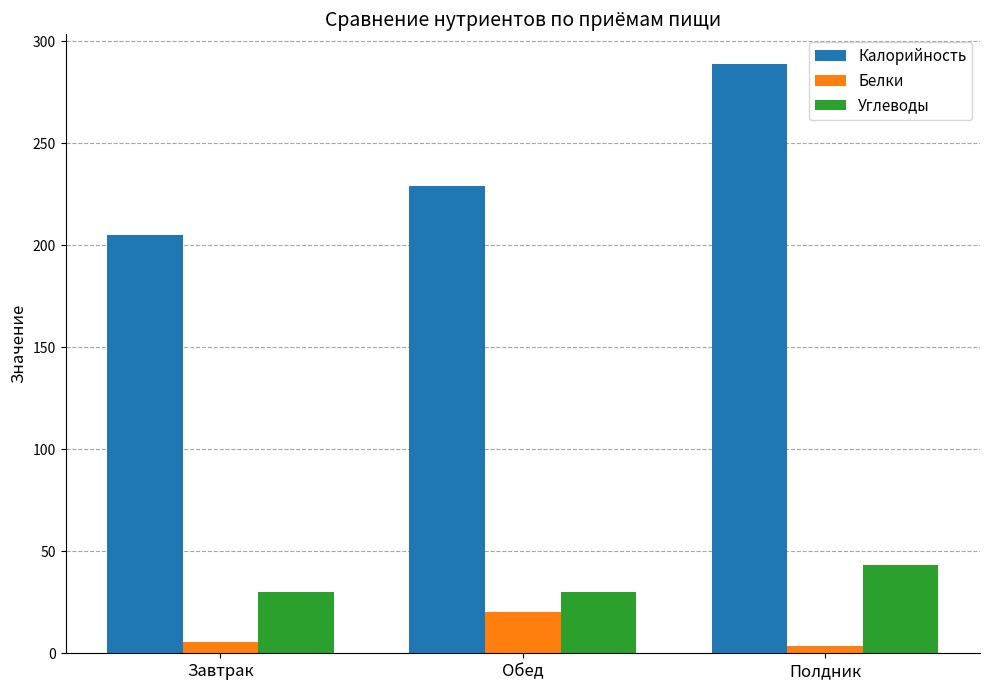

How many bars are there in each group?

3